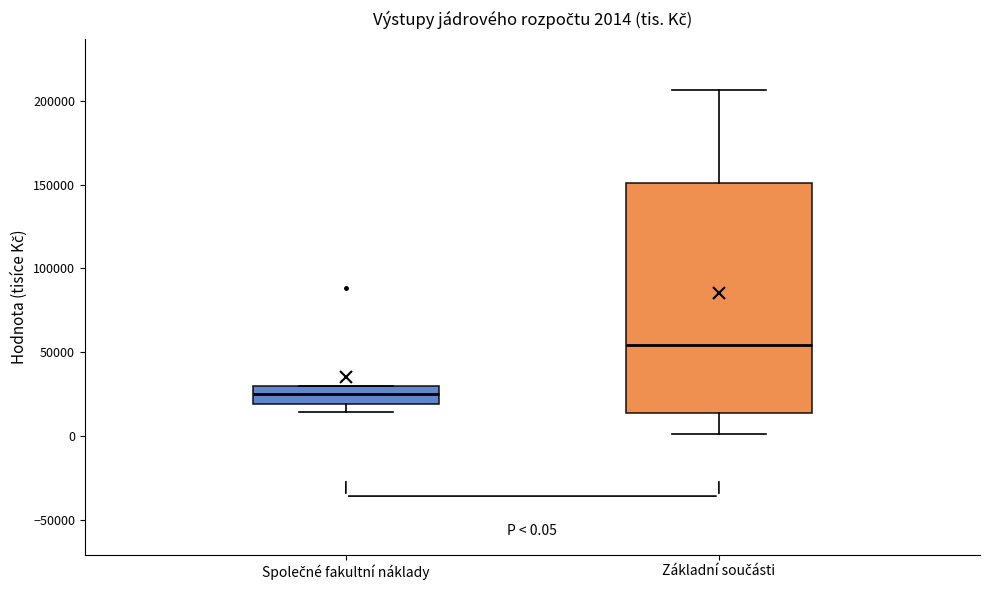

Which box is the tallest, from its lower edge to its upper edge?

Základní součásti